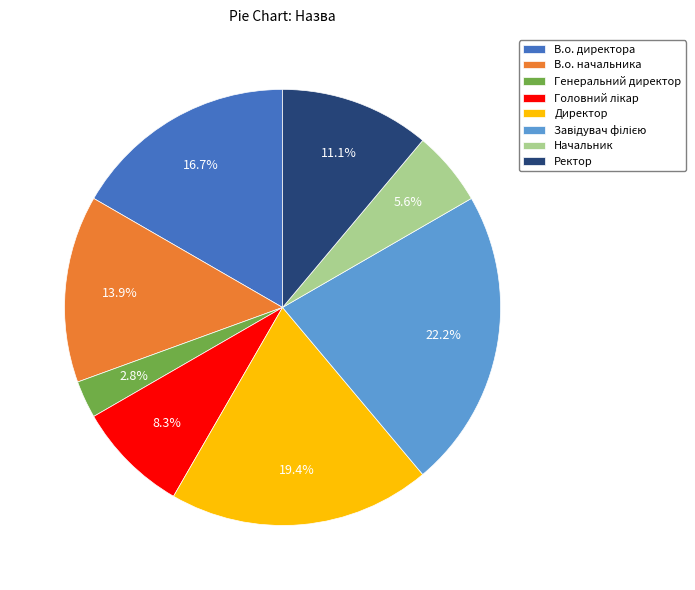

Count the number of slices in the pie.

8